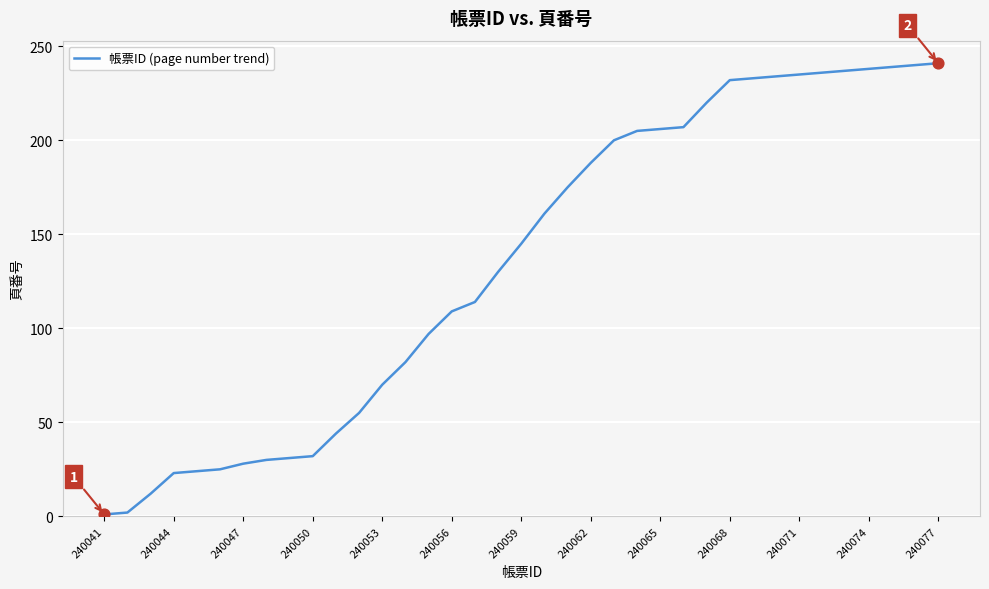

What is the greatest value displayed?

241